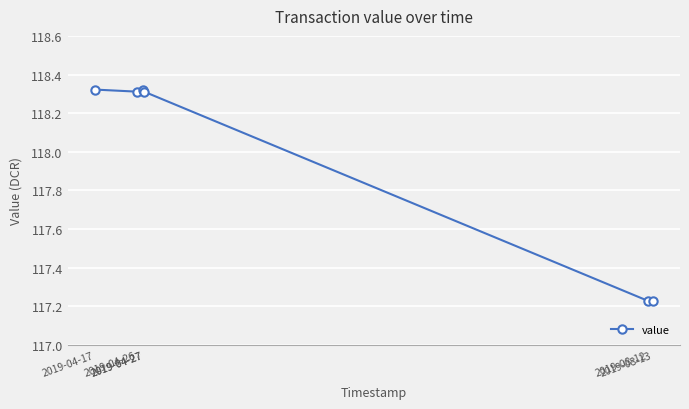

Does the chart display data point markers on the line(s)?

Yes